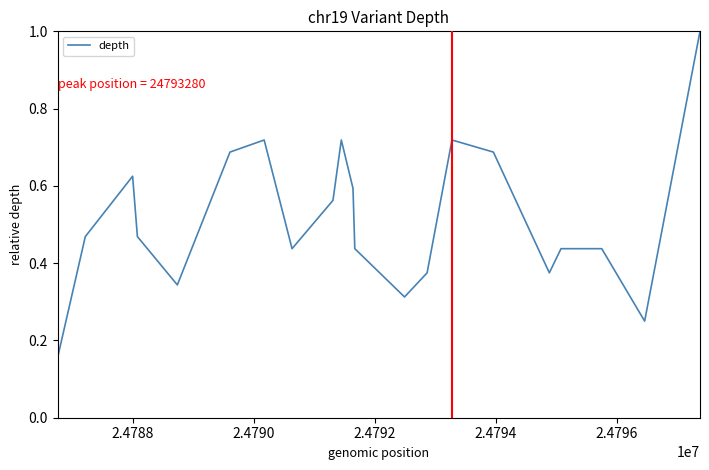

What is the difference between the maximum and minimum values?

0.8